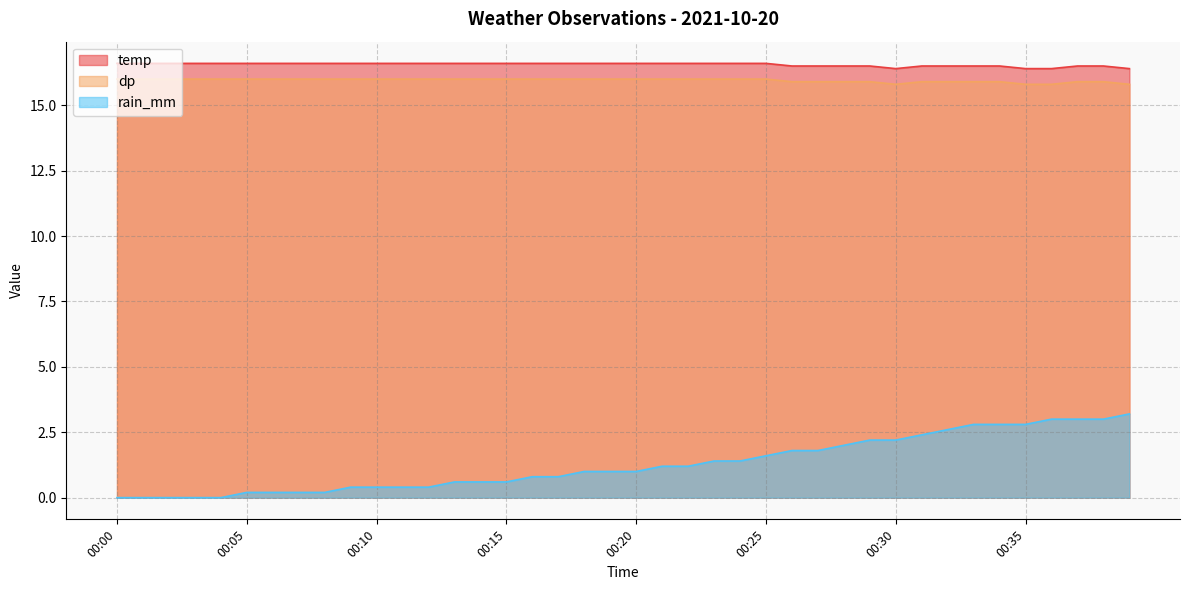

Reading right to left, what are all the values shown in this chart?

temp: 16.4	16.5	16.5	16.4	16.4	16.5	16.5	16.5	16.5	16.4	16.5	16.5	16.5	16.5	16.6	16.6	16.6	16.6	16.6	16.6	16.6	16.6	16.6	16.6	16.6	16.6	16.6	16.6	16.6	16.6	16.6	16.6	16.6	16.6	16.6	16.6	16.6	16.6	16.6	16.6
dp: 15.8	15.9	15.9	15.8	15.8	15.9	15.9	15.9	15.9	15.8	15.9	15.9	15.9	15.9	16.0	16.0	16.0	16.0	16.0	16.0	16.0	16.0	16.0	16.0	16.0	16.0	16.0	16.0	16.0	16.0	16.0	16.0	16.0	16.0	16.0	16.0	16.0	16.0	16.0	16.0
rain_mm: 3.2	3.0	3.0	3.0	2.8	2.8	2.8	2.6	2.4	2.2	2.2	2.0	1.8	1.8	1.6	1.4	1.4	1.2	1.2	1.0	1.0	1.0	0.8	0.8	0.6	0.6	0.6	0.4	0.4	0.4	0.4	0.2	0.2	0.2	0.2	0.0	0.0	0.0	0.0	0.0